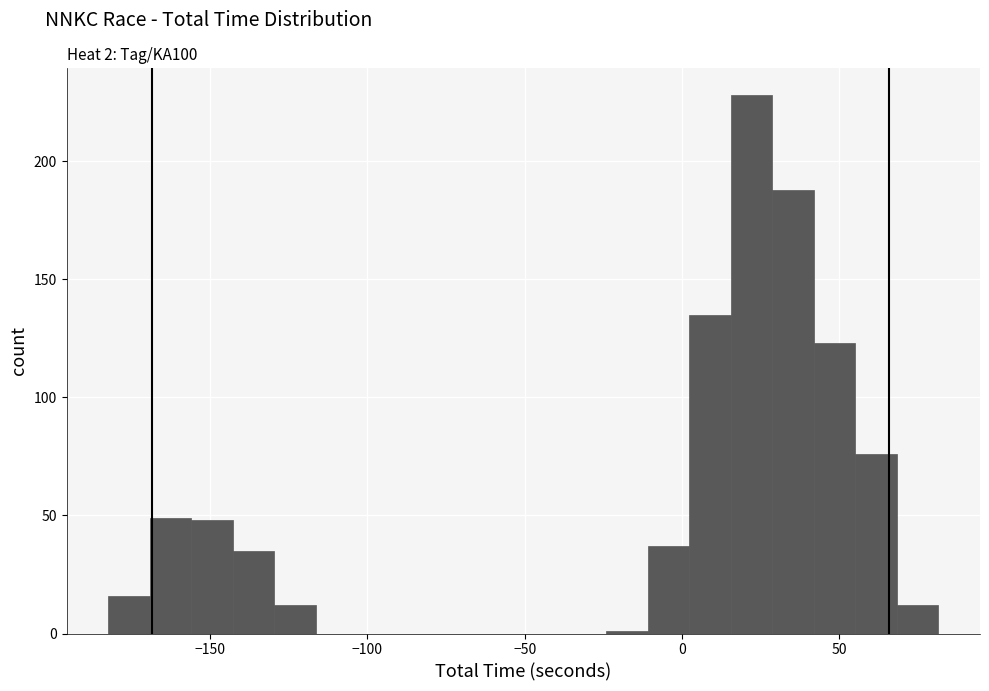

Around what value on the x-axis is the tallest bar? Give the approximate position of its centre, as read against the axis.

20